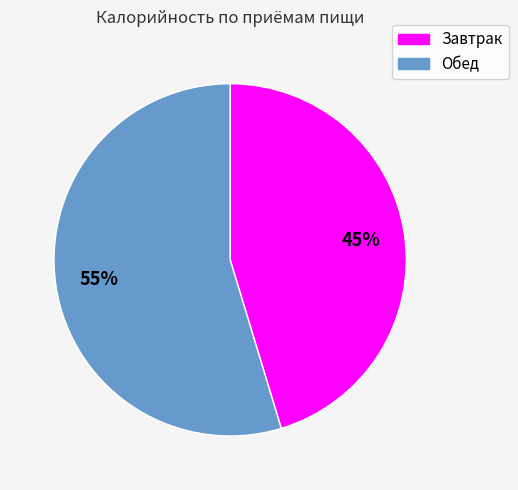

True or false: Обед accounts for 43% of the total.

False